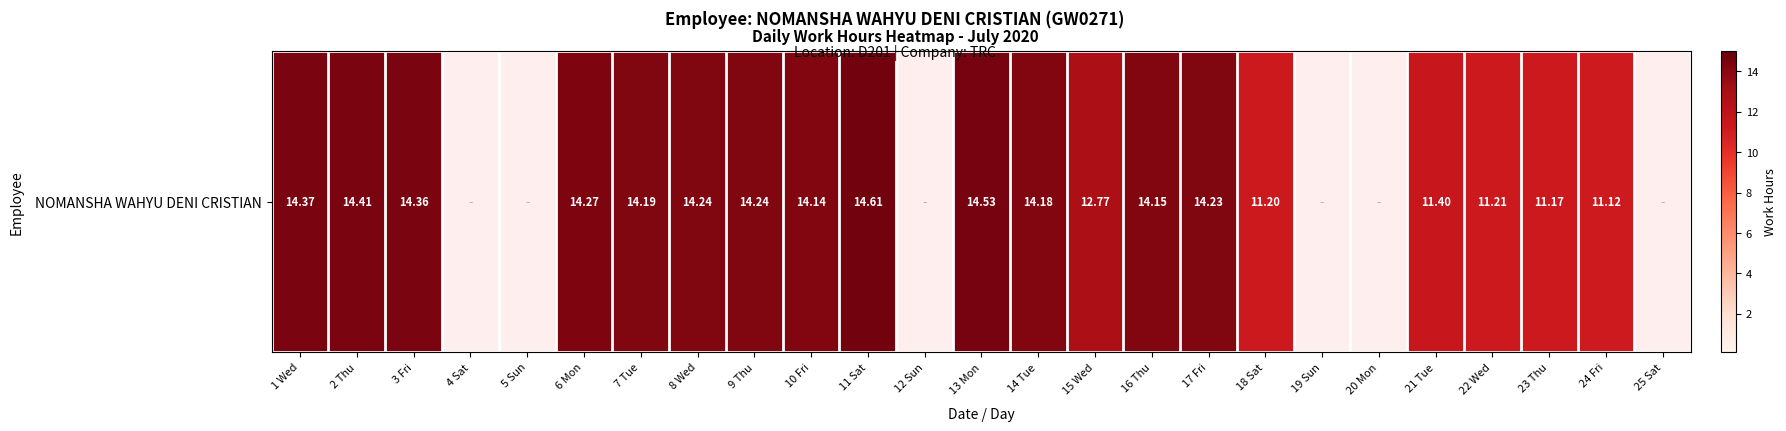

How many series are shown in this chart?

1